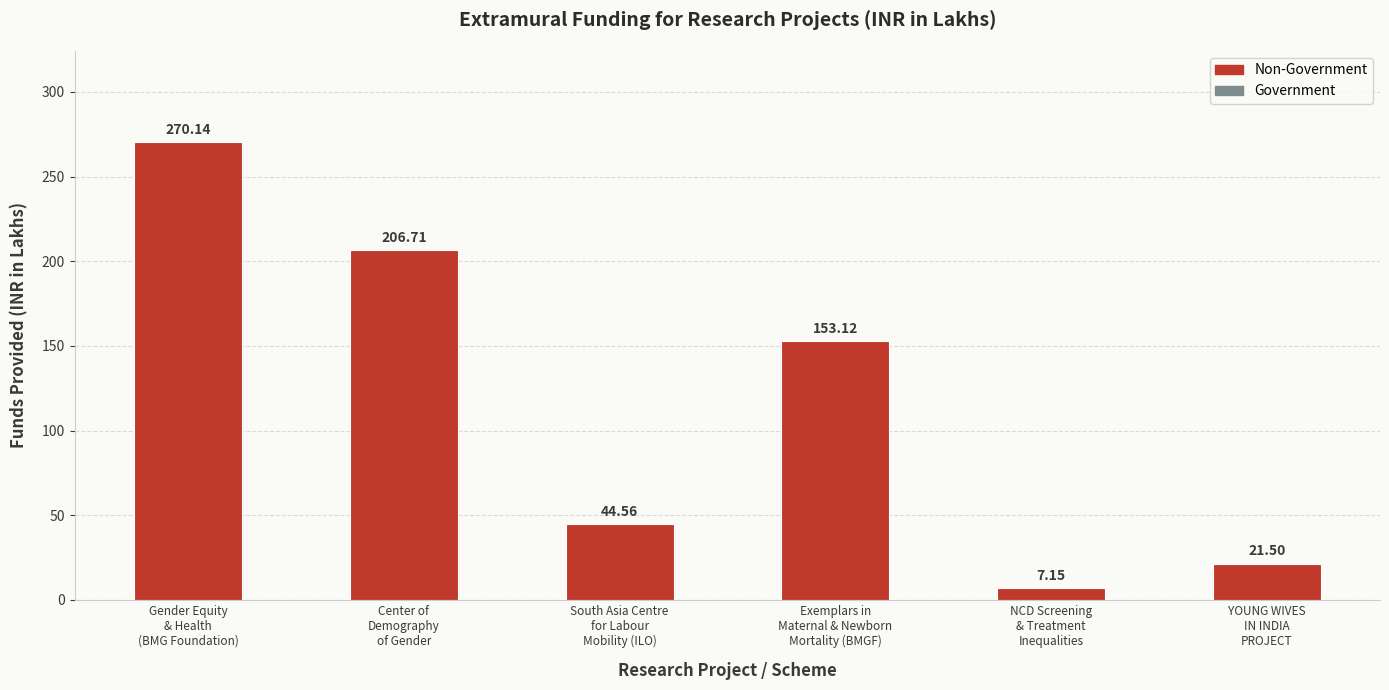

True or false: the data shows 131.9 at Center of
Demography
of Gender.

False